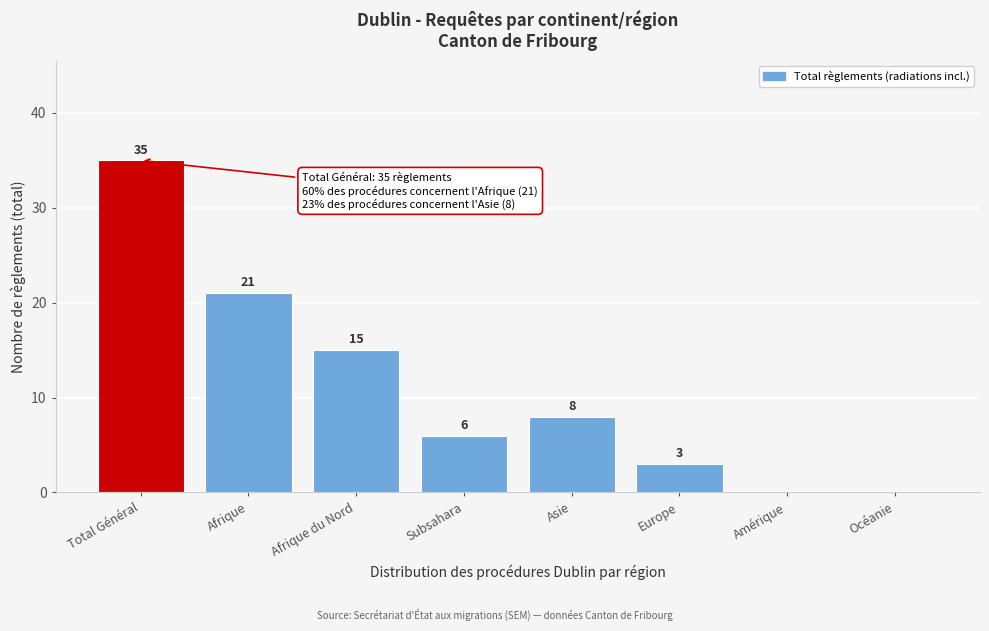

Reading left to right, list all the values displayed in this chart.

Total Général=35	Afrique=21	Afrique du Nord=15	Subsahara=6	Asie=8	Europe=3	Amérique=0	Océanie=0